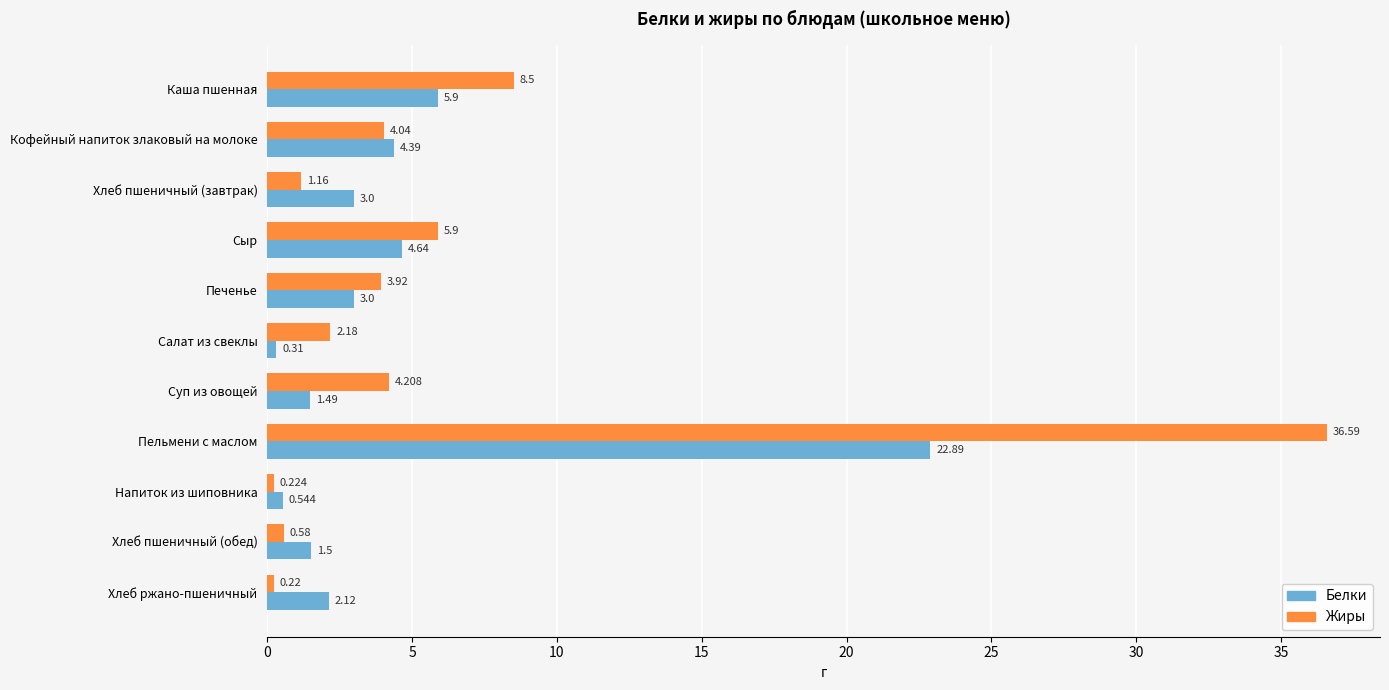

At which label is Белки closest to 11?

Каша пшенная